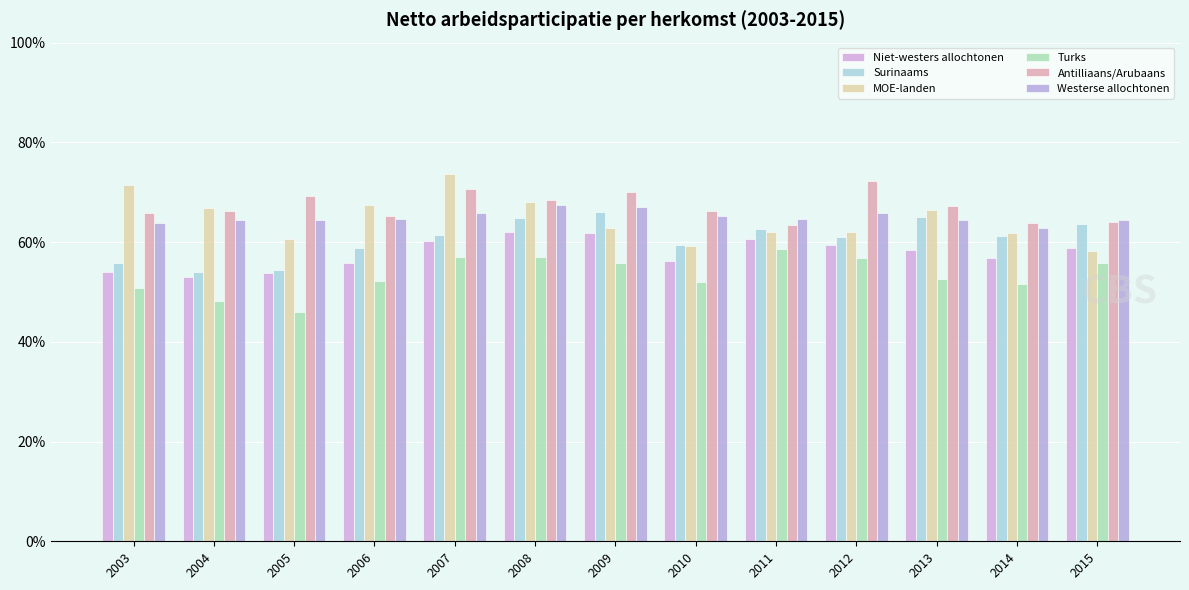

What is the value of the Westerse allochtonen bar at the 10th from the left?

65.8